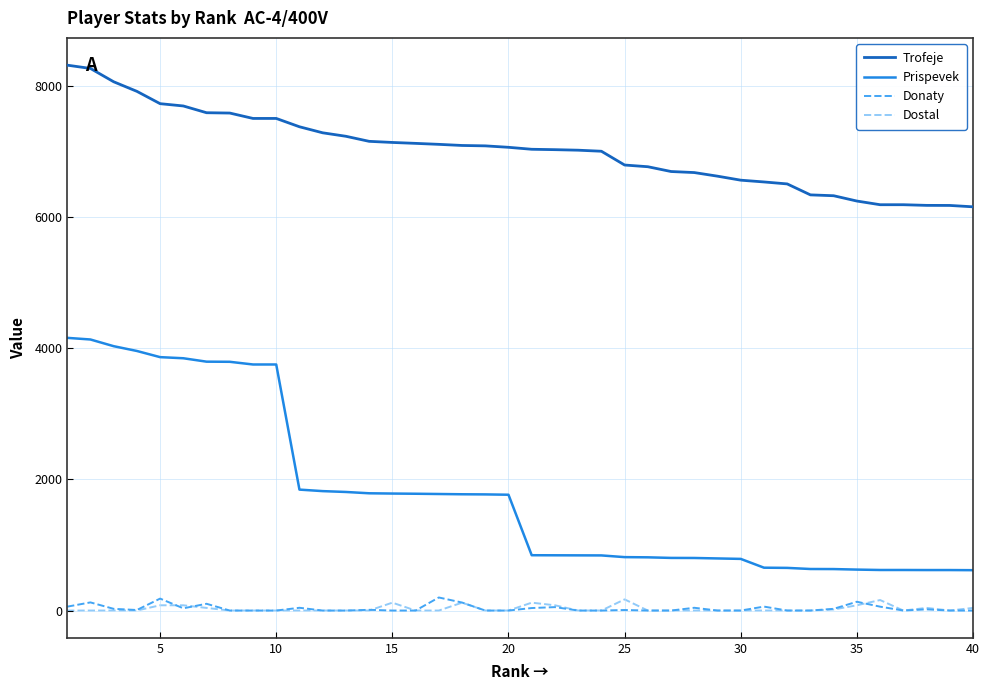

True or false: Trofeje and Prispevek cross at least once.

False